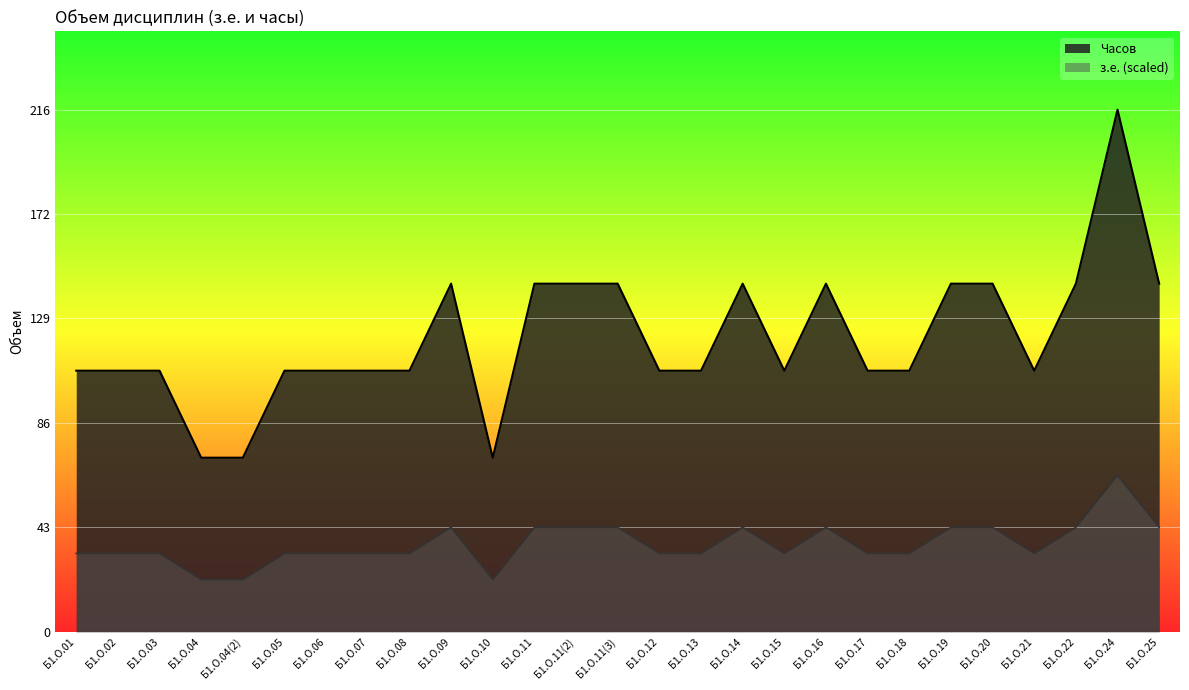

What is the difference between the maximum and second lowest values in the з.е. series?

43.2